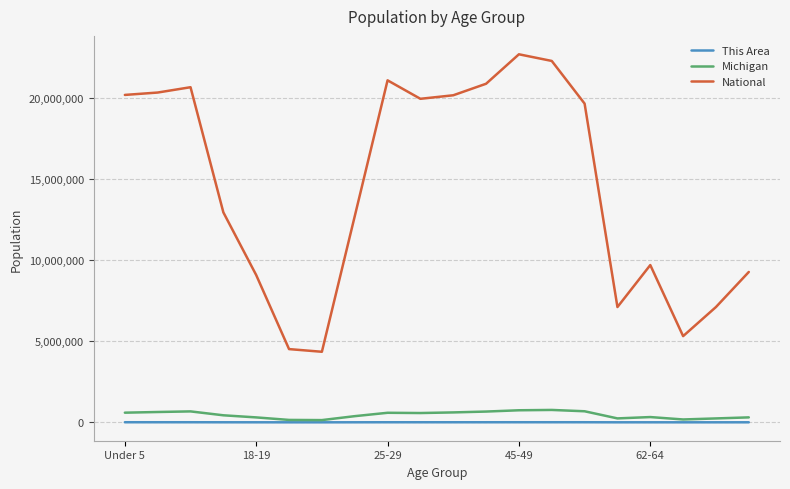

Which series has the largest total across all categories?

National